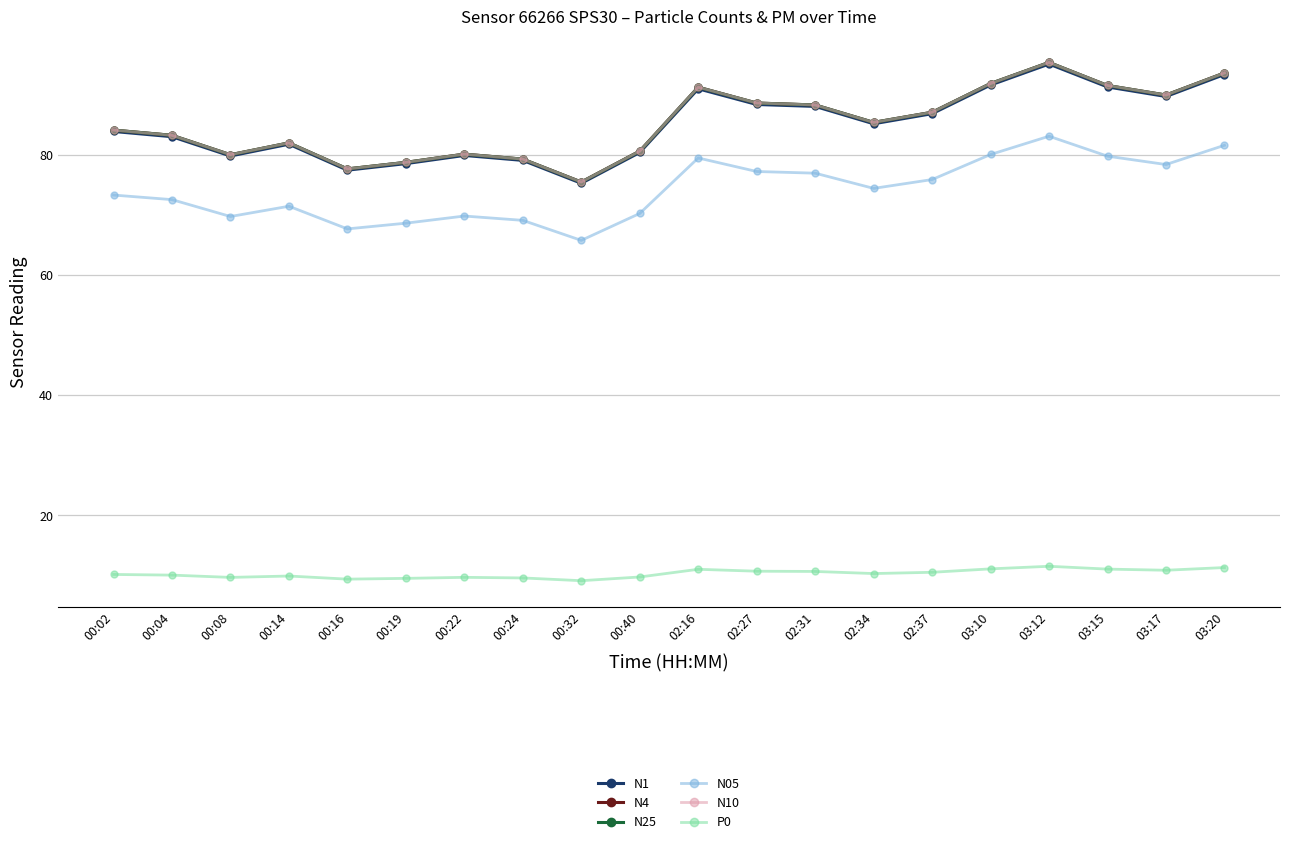

What is the greatest value displayed?

95.3